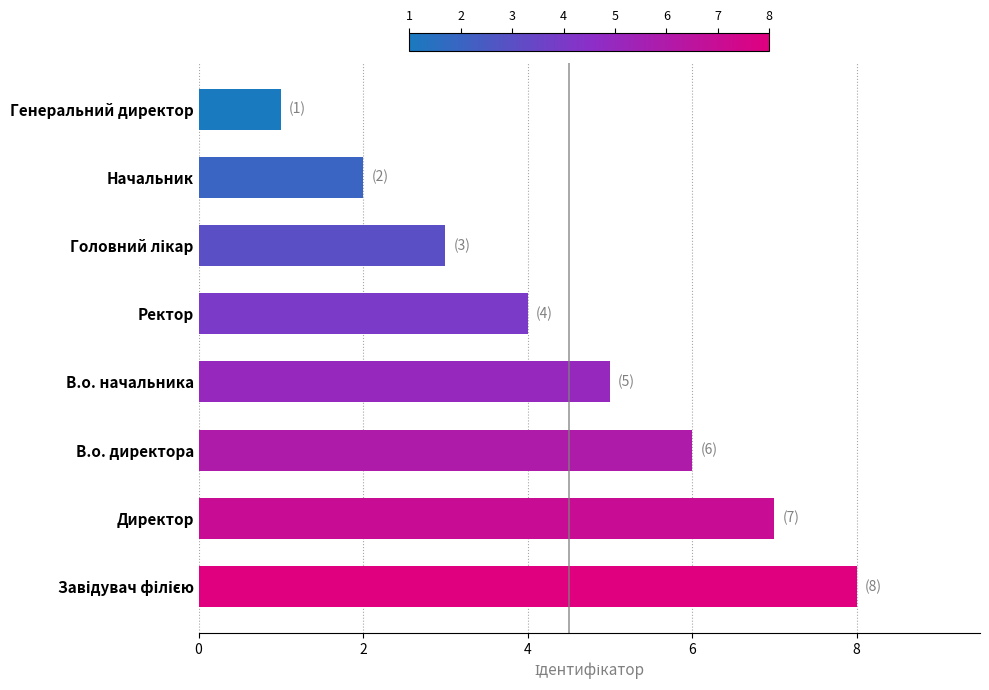

What is the difference between the second highest and second lowest values?

5